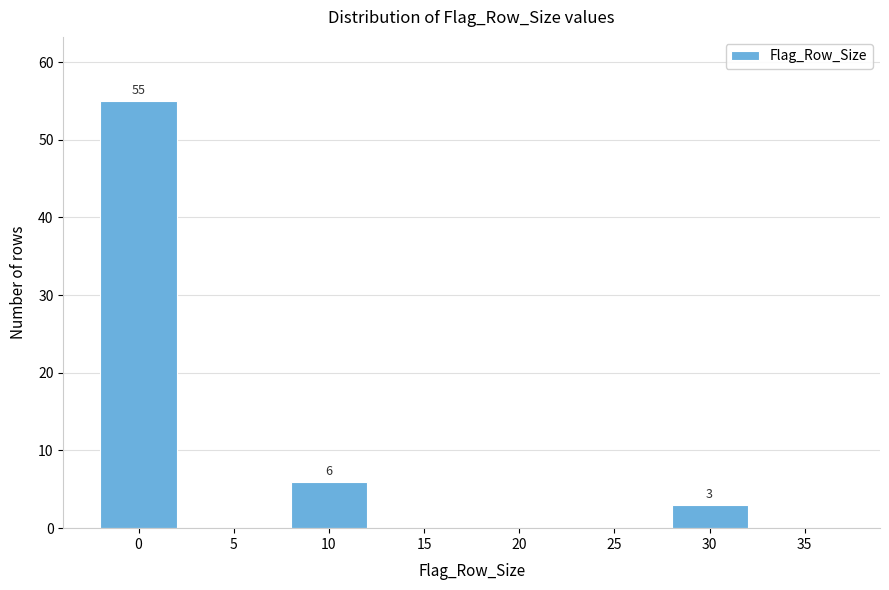

Reading left to right, what are all the values shown in this chart?

0=55	5=0	10=6	15=0	20=0	25=0	30=3	35=0